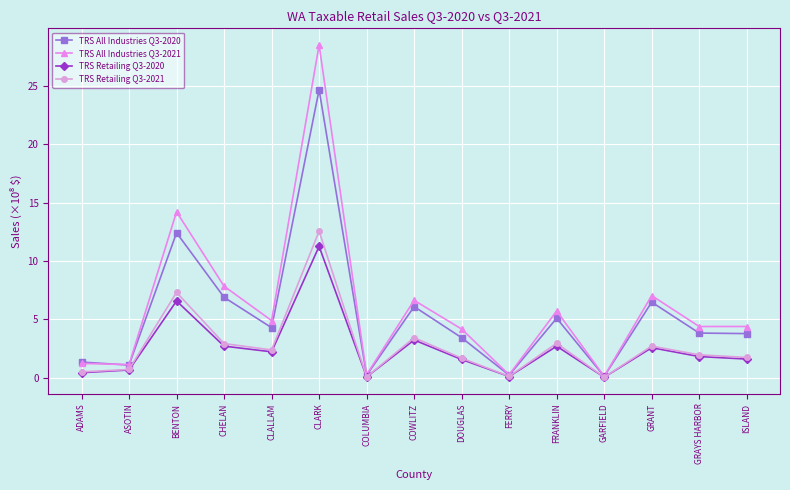

How many data points in TRS Retailing Q3-2020 are less than 1?

5